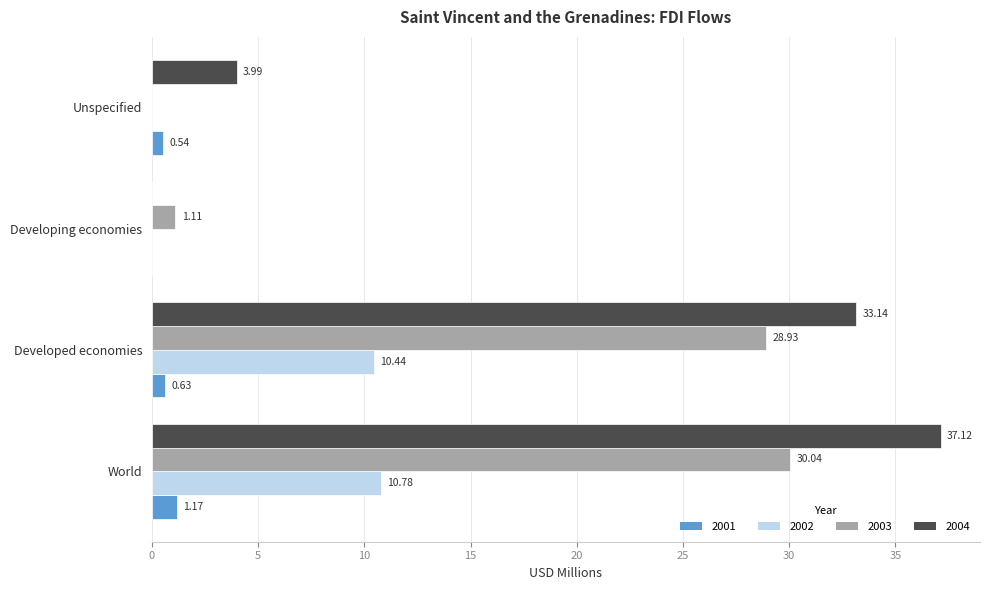

Which label corresponds to the largest value in the chart?

World